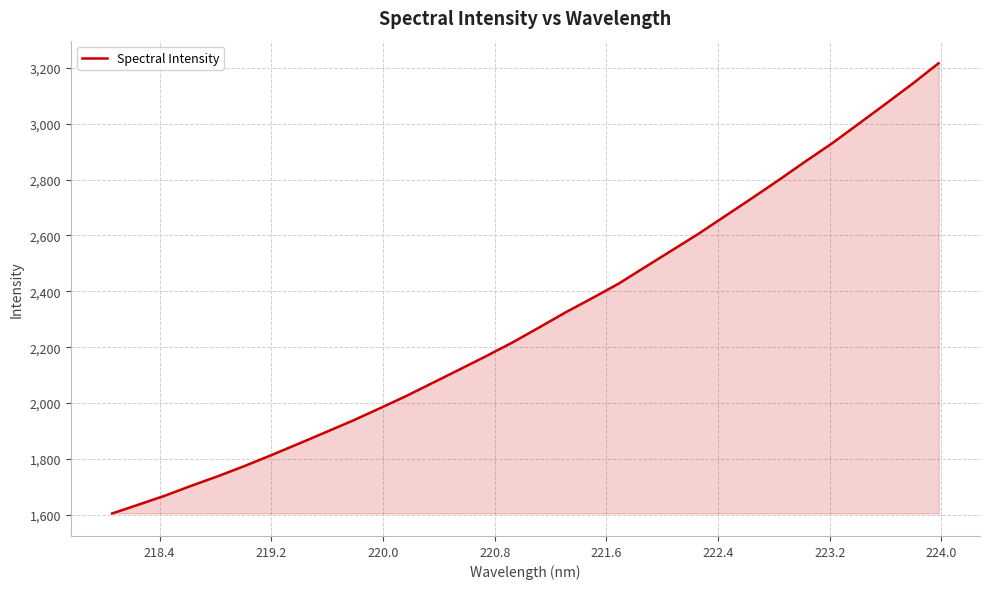

What is the minimum value shown in the chart?

1605.0